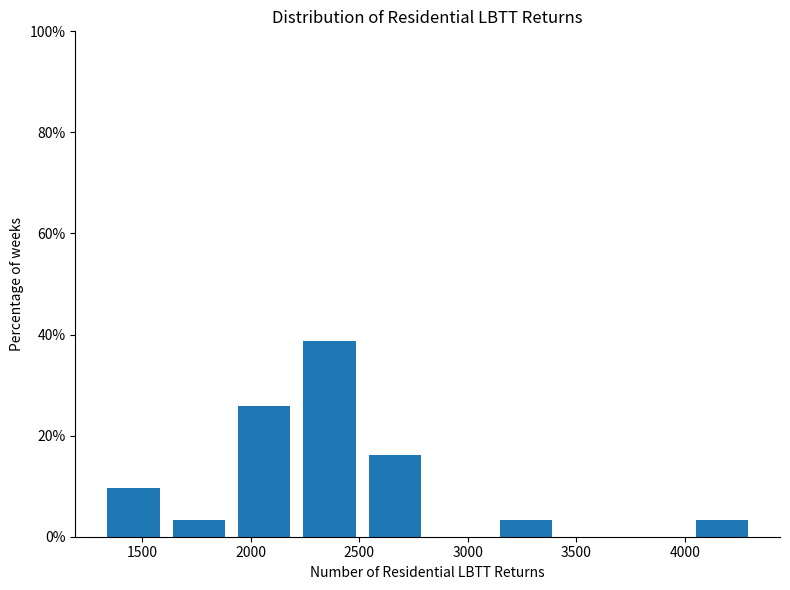

What is the height of the bar covering 1900 to 2200 on the x-axis? Neither the bar edges nor the heights are printed on the chart, so give them approximately, as read against the axes.

26